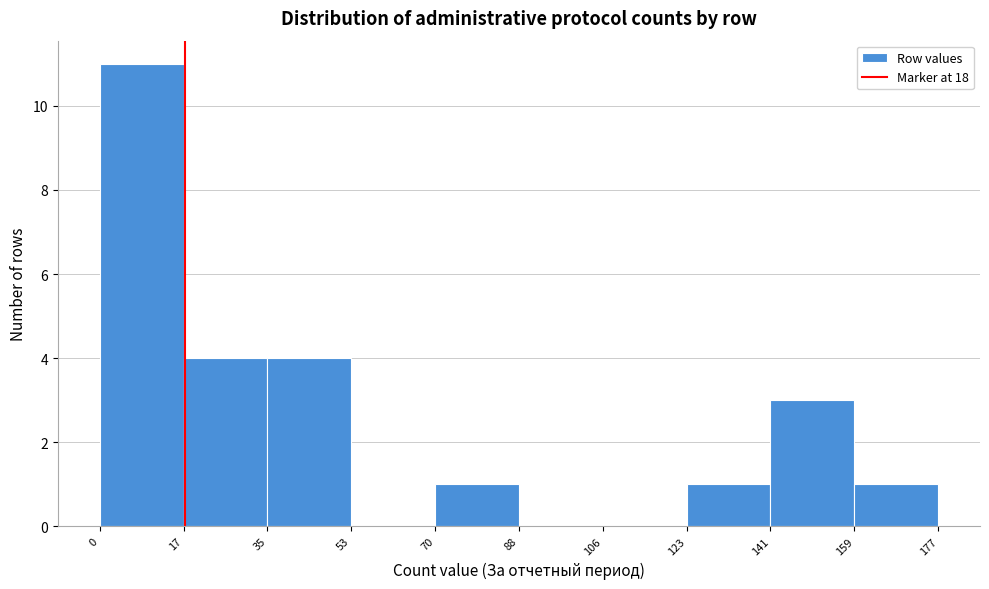

Which range on the x-axis has the tallest bar?

0 to 17